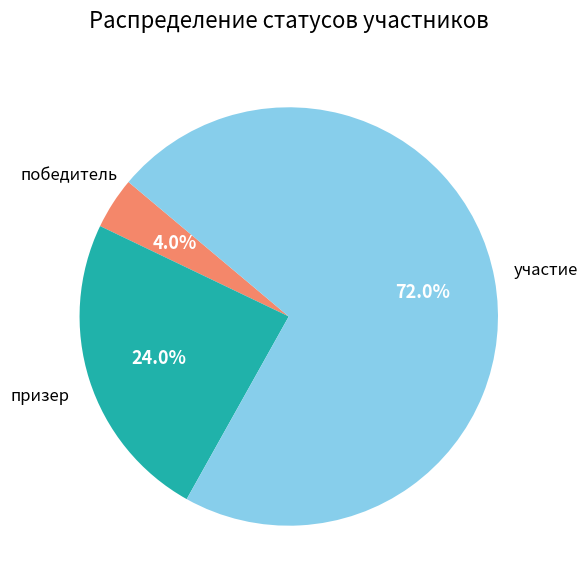

True or false: победитель accounts for 4% of the total.

True